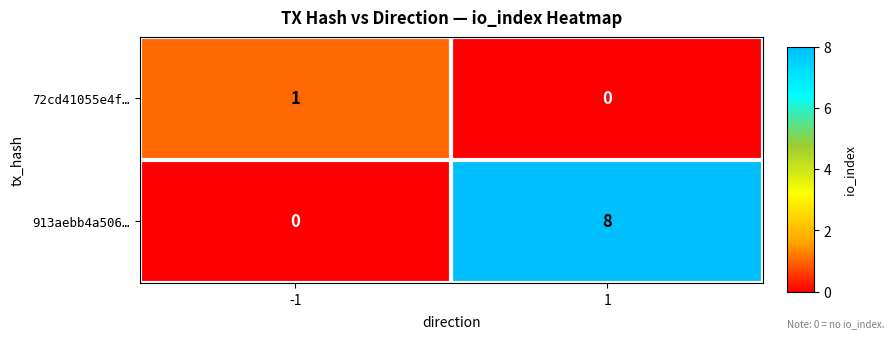

Reading right to left, what are all the values shown in this chart?

72cd41055e4f…: 1=0	-1=1
913aebb4a506…: 1=8	-1=0